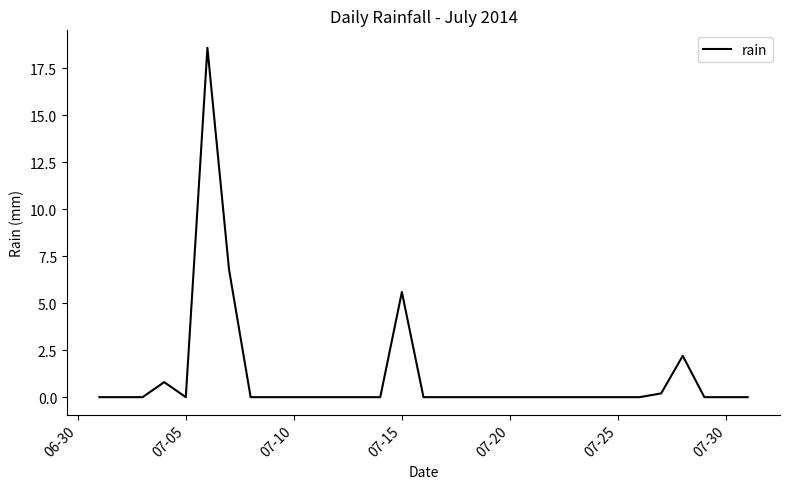

What is the greatest value displayed?

18.6